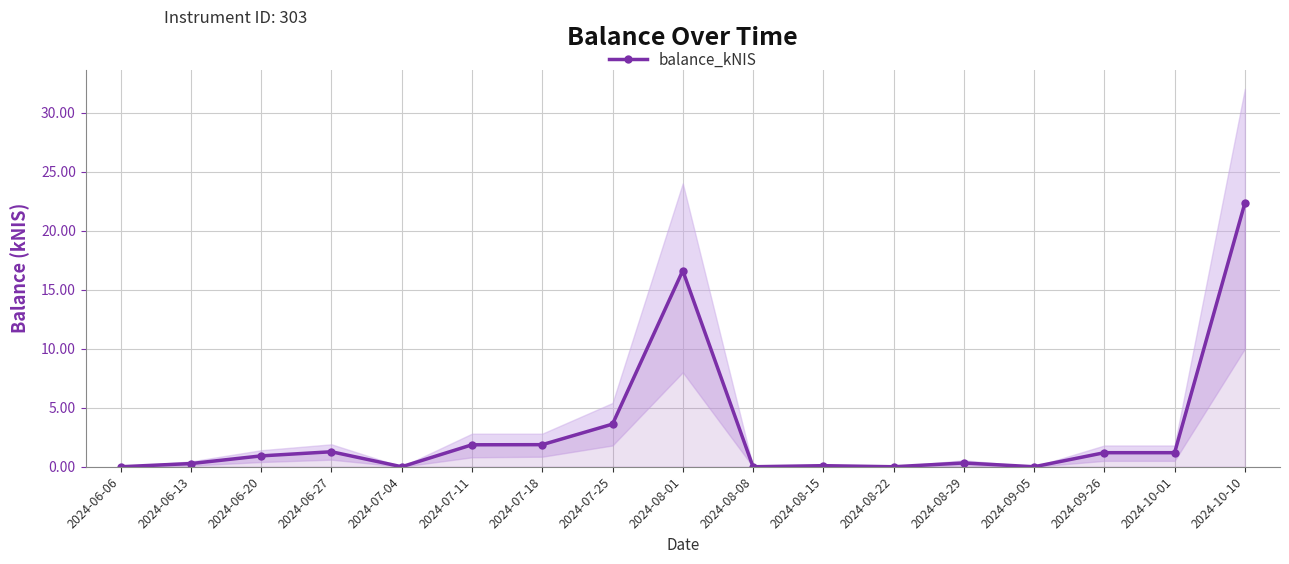

What position from the left is 2024-08-22?

12